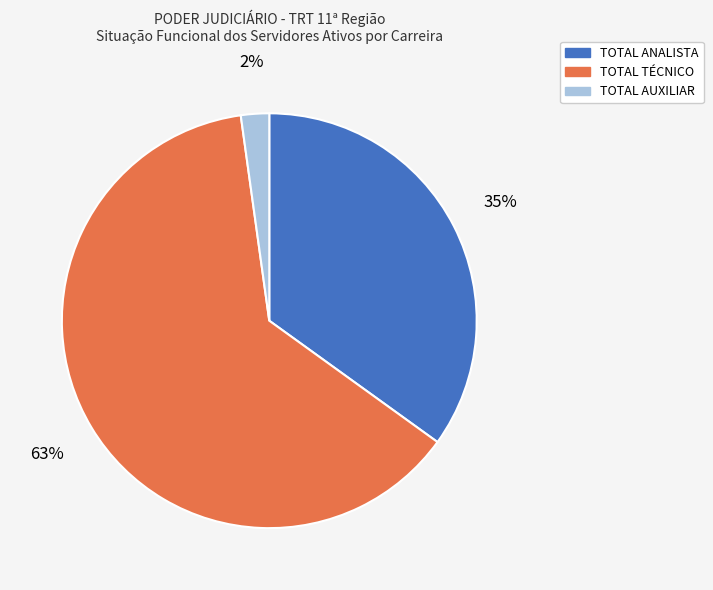

Is the sum of TOTAL AUXILIAR and TOTAL TÉCNICO greater than half?

Yes